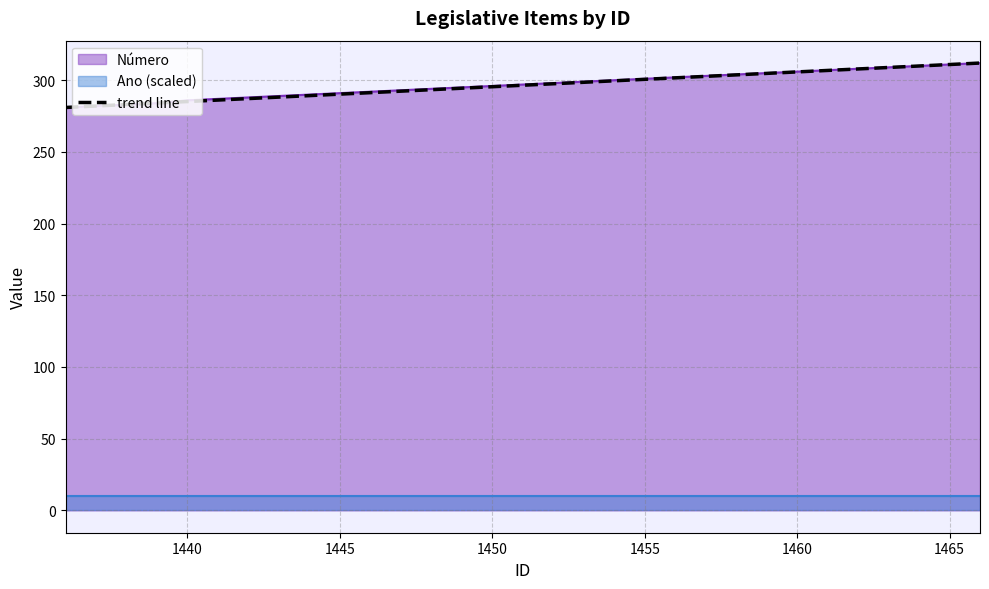

What is the highest value of the trend line series?

312.0